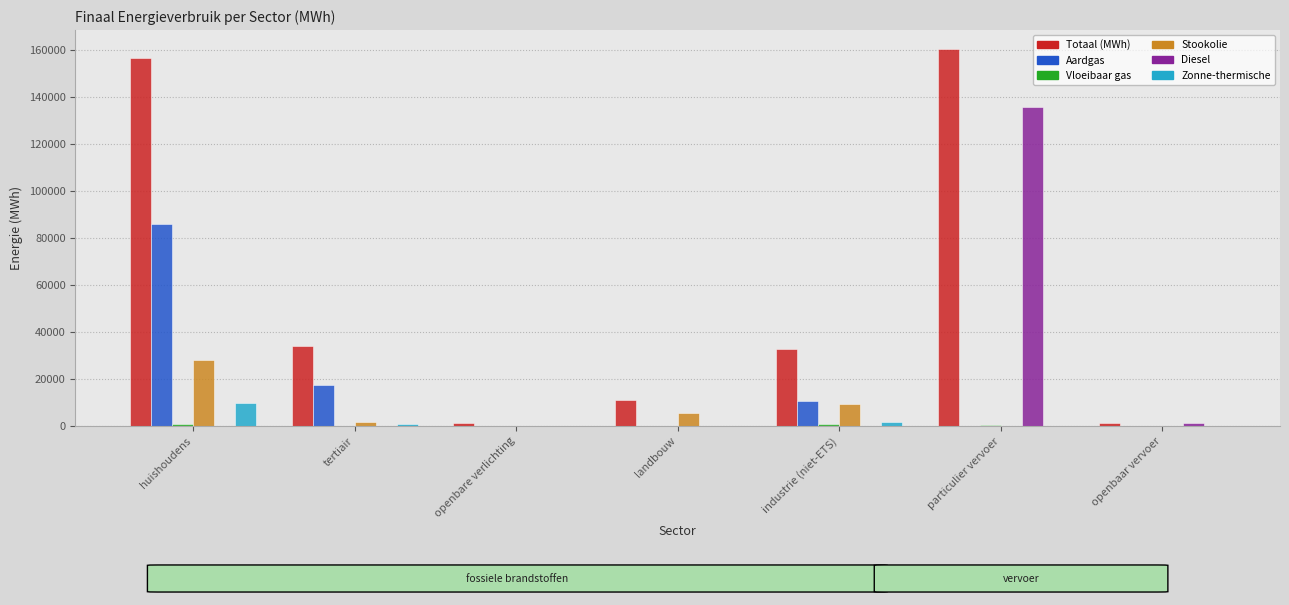

Where does the Aardgas series first go above 9?

huishoudens